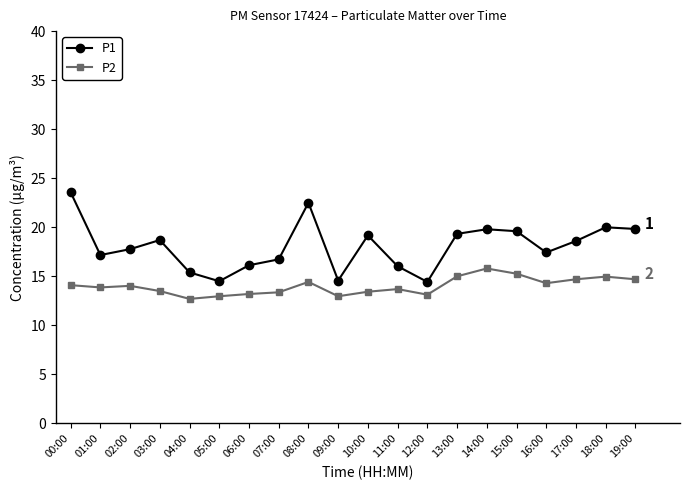

At how many categories does at least one series exceed 15?

17